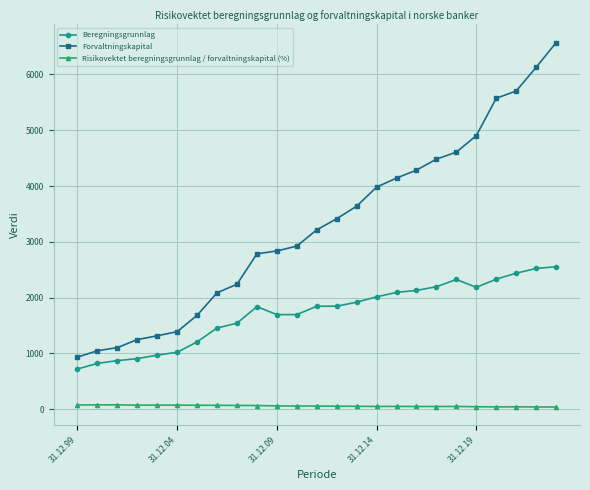

How many data points in Beregningsgrunnlag are less than 1846?

12